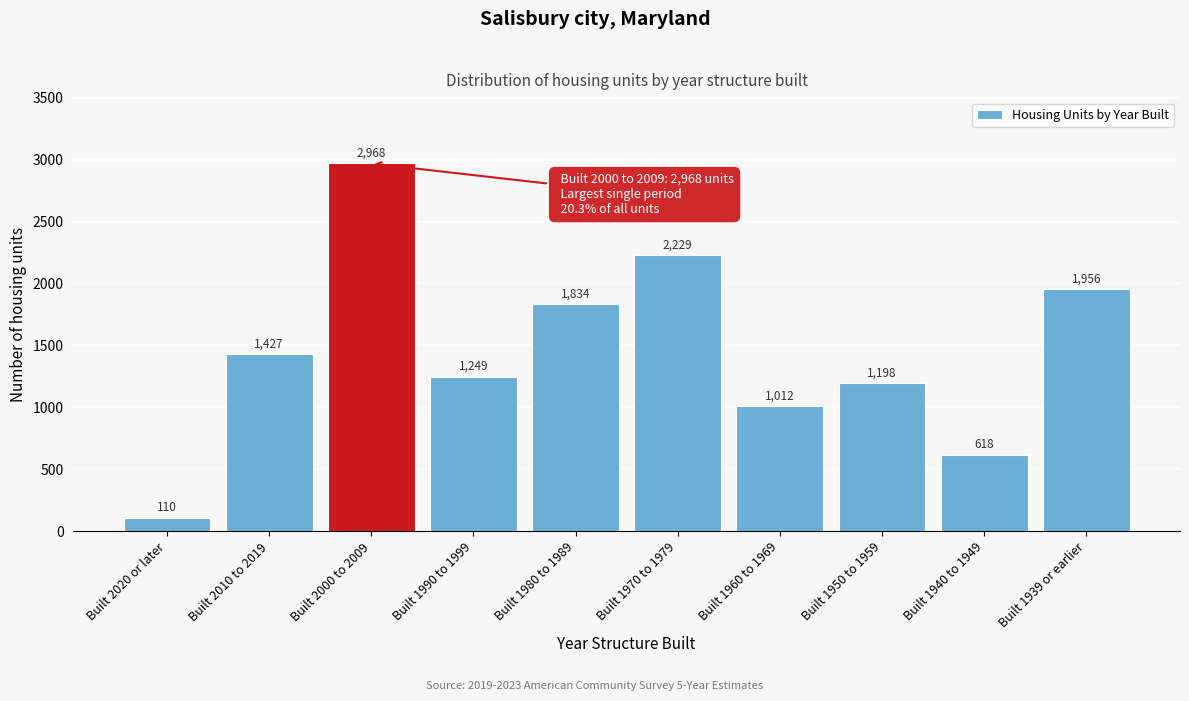

Reading left to right, what are all the values shown in this chart?

Built 2020 or later=110	Built 2010 to 2019=1427	Built 2000 to 2009=2968	Built 1990 to 1999=1249	Built 1980 to 1989=1834	Built 1970 to 1979=2229	Built 1960 to 1969=1012	Built 1950 to 1959=1198	Built 1940 to 1949=618	Built 1939 or earlier=1956